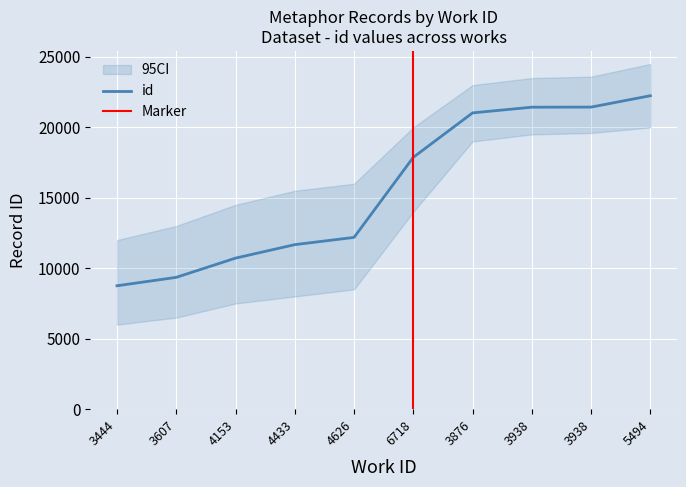

Rank the categories by value from lowest to highest.

3444, 3607, 4153, 4433, 4626, 6718, 3876, 3938, 3938, 5494